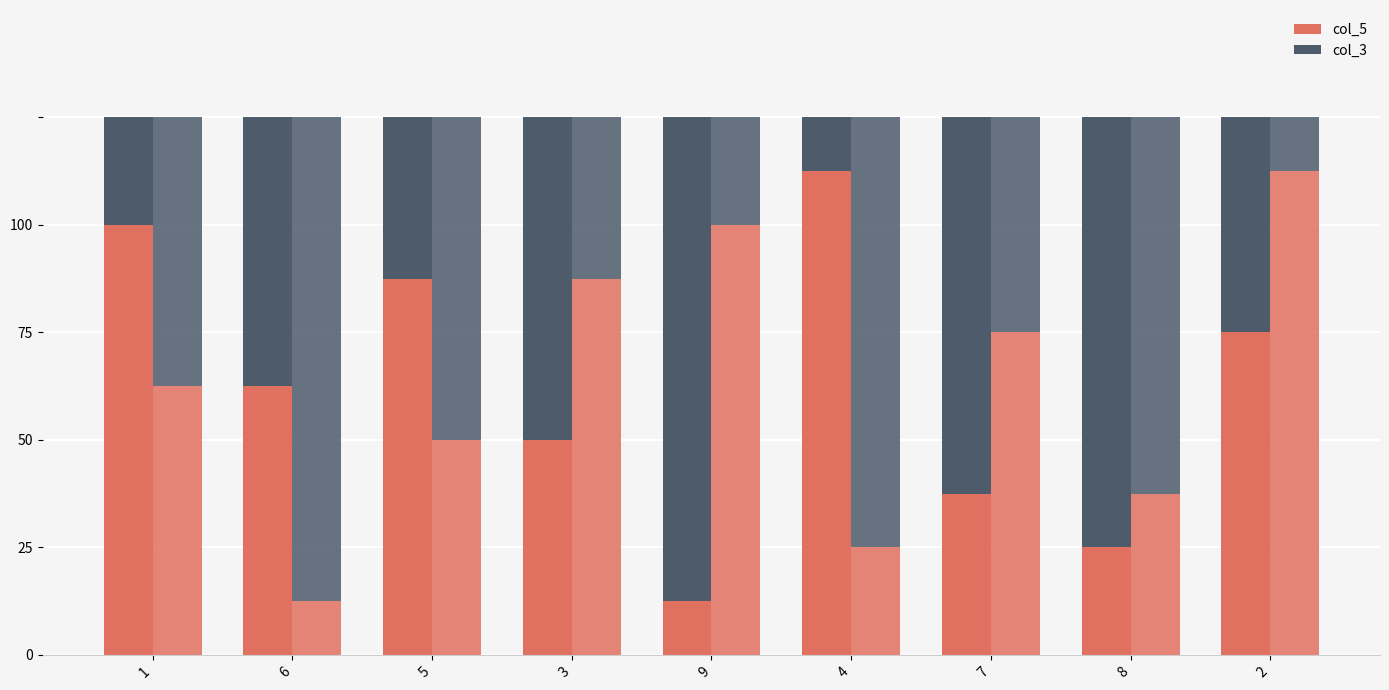

Is it true that col_5_top equals 8 at 6?

False